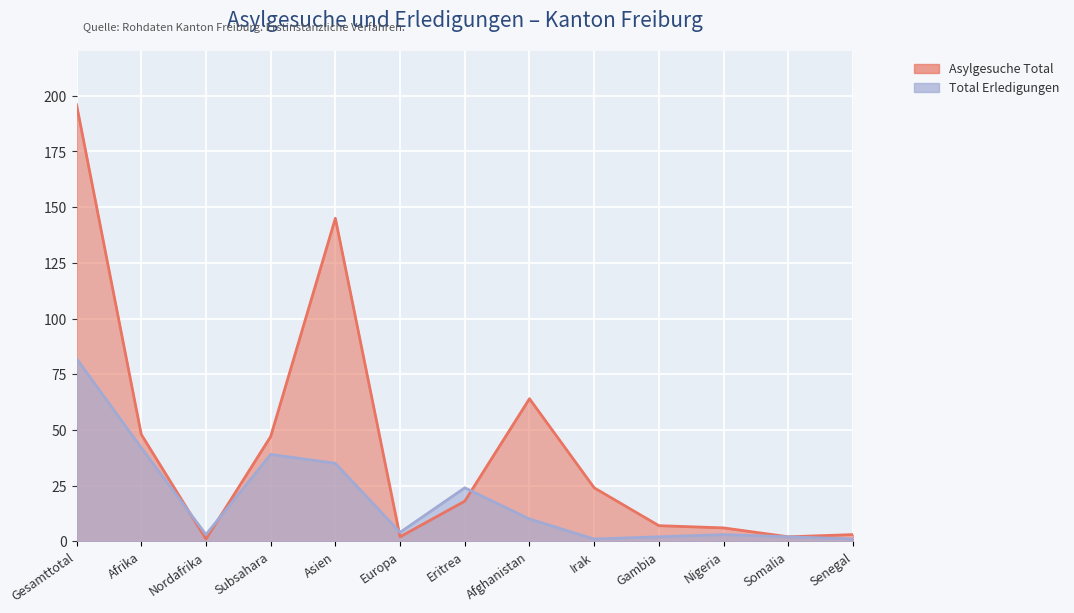

Reading left to right, list all the values displayed in this chart.

Total Erledigungen: Gesamttotal=82	Afrika=42	Nordafrika=3	Subsahara=39	Asien=35	Europa=4	Eritrea=24	Afghanistan=10	Irak=1	Gambia=2	Nigeria=3	Somalia=2	Senegal=1
Asylgesuche Total: Gesamttotal=196	Afrika=48	Nordafrika=1	Subsahara=47	Asien=145	Europa=2	Eritrea=18	Afghanistan=64	Irak=24	Gambia=7	Nigeria=6	Somalia=2	Senegal=3